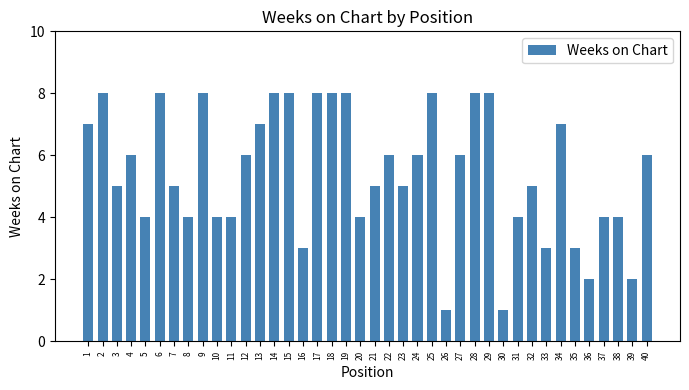

Reading left to right, transcribe all the data shown in this chart.

7	8	5	6	4	8	5	4	8	4	4	6	7	8	8	3	8	8	8	4	5	6	5	6	8	1	6	8	8	1	4	5	3	7	3	2	4	4	2	6